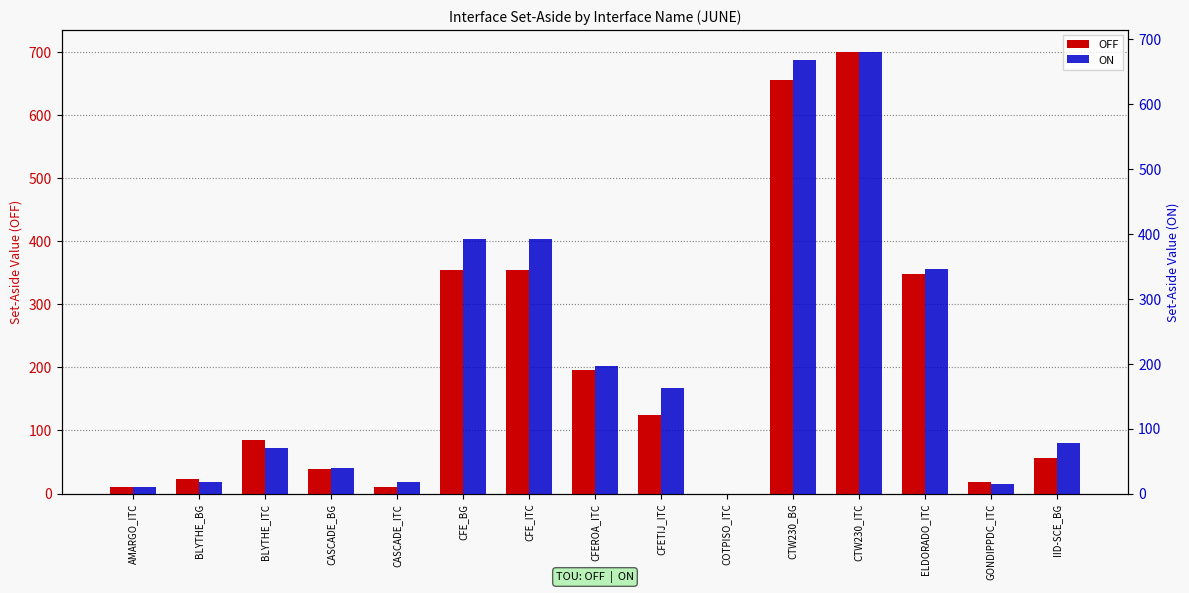

Rank the series by their average value, from lowest to highest.

OFF, ON